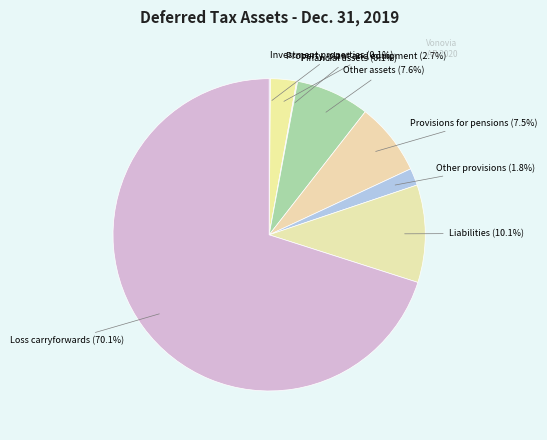

How much of the chart is everything except Other provisions?

98.2%